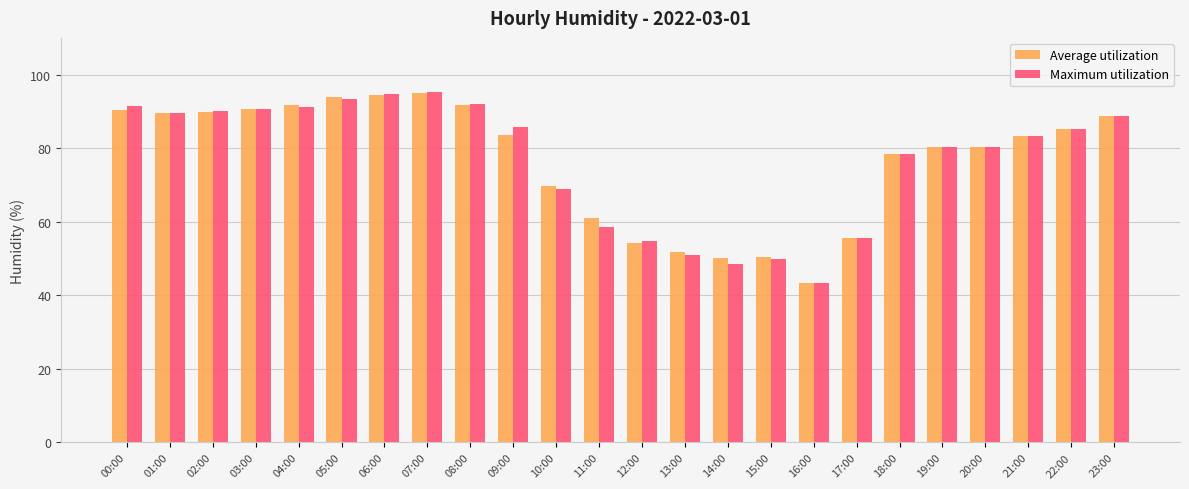

Between 02:00 and 09:00, which series saw the biggest shift?

Average utilization